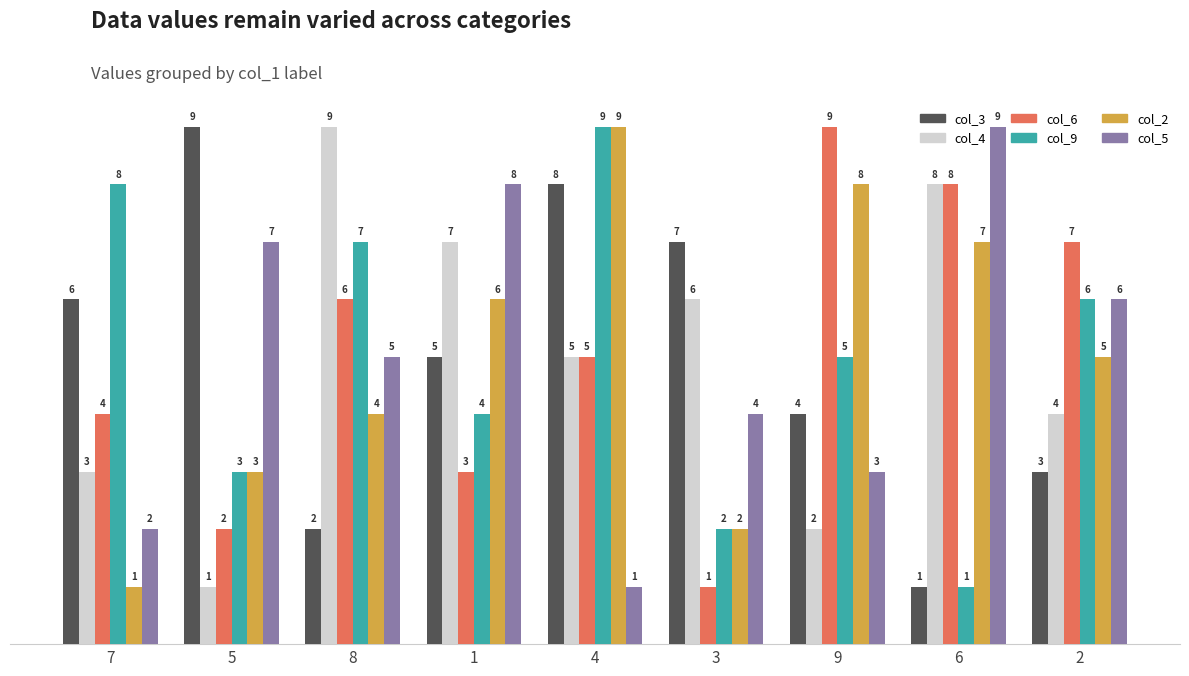

At which label is col_5 closest to 5?

8